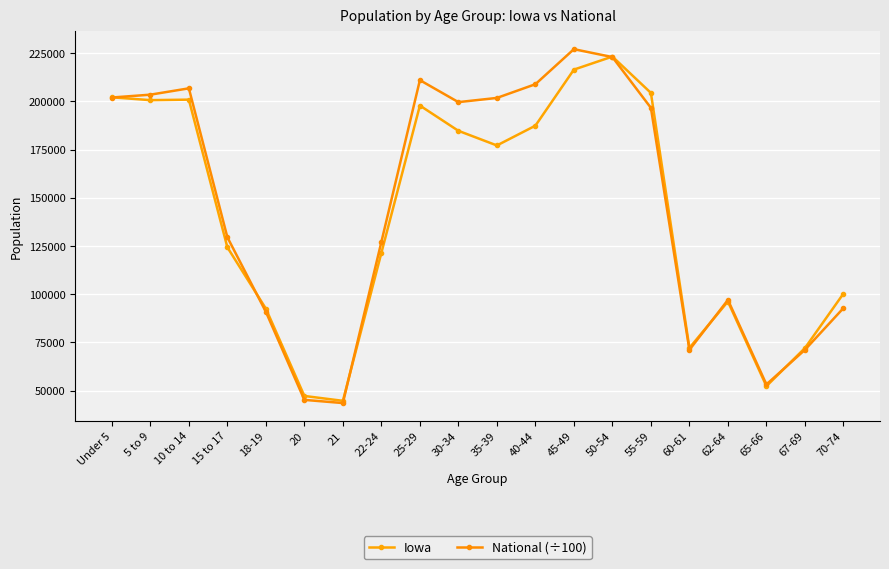

Does the chart have visible grid lines?

Yes